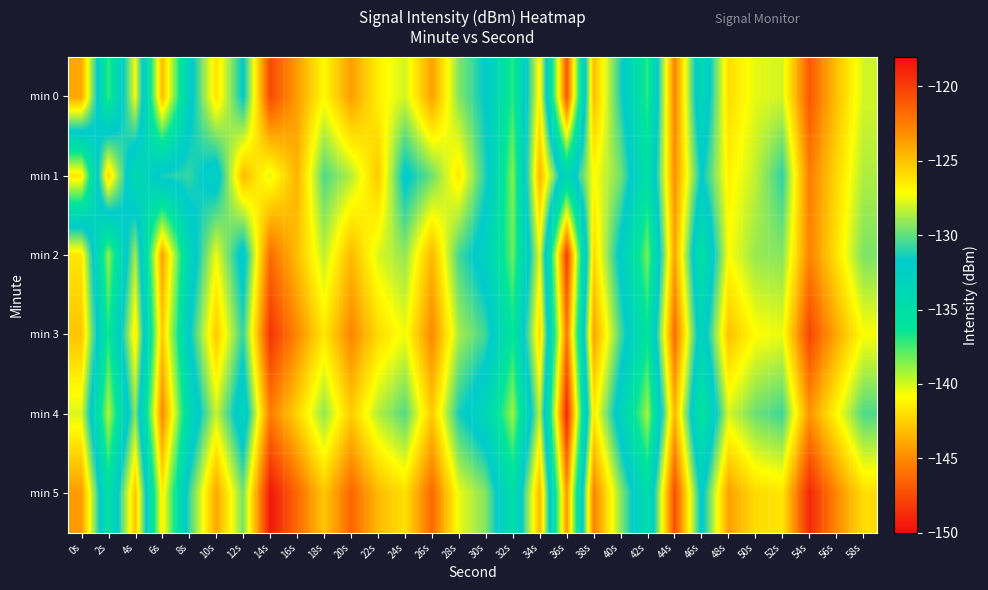

At which category is the sum across all series the highest?

54s